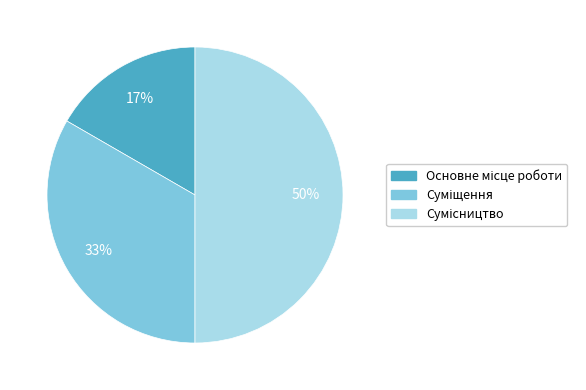

To the nearest percent, what is the average slice percentage?

33%